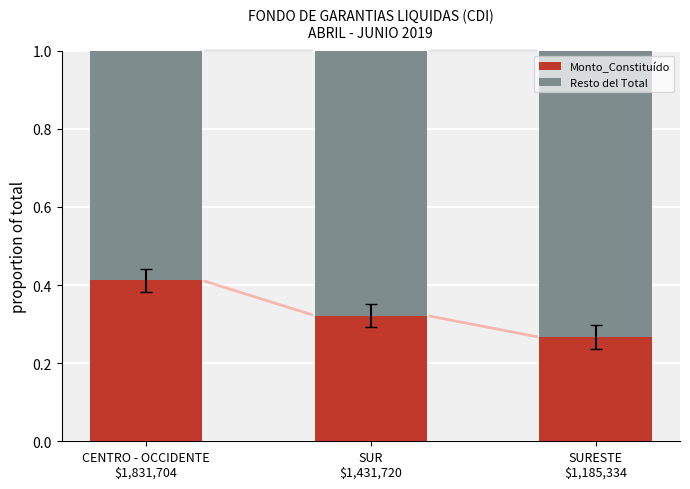

Count the Monto_Constituído values in the range 0 to 1.

3